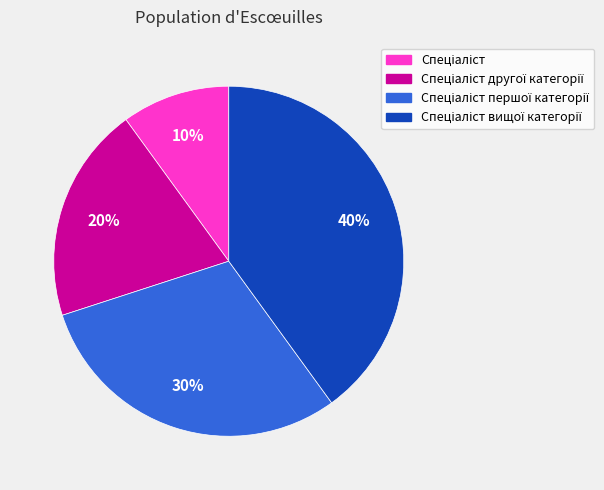

Does any single category account for the majority?

No